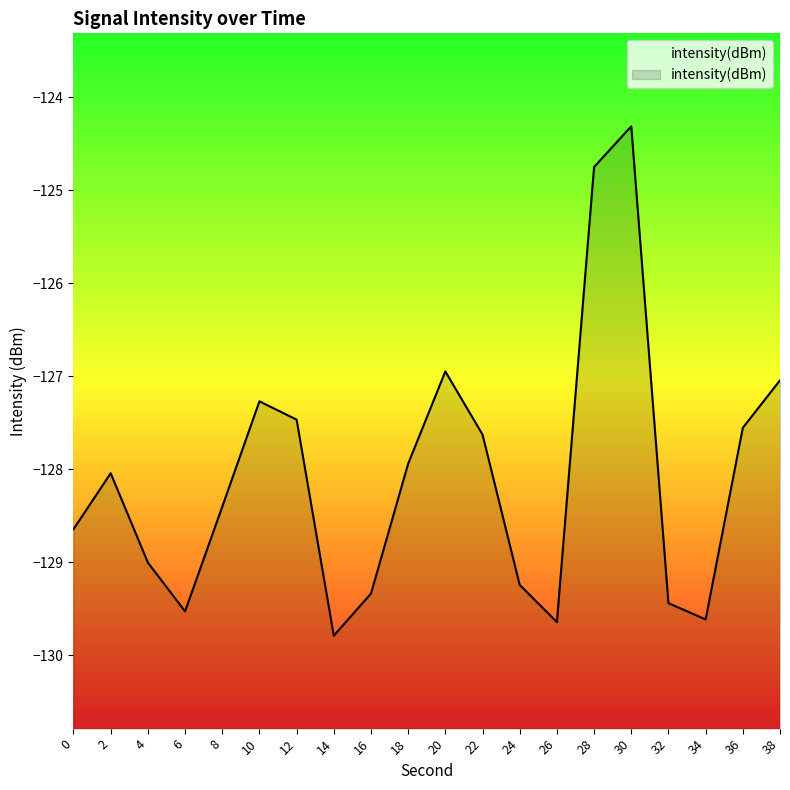

What is the difference between the maximum and minimum values?

5.5